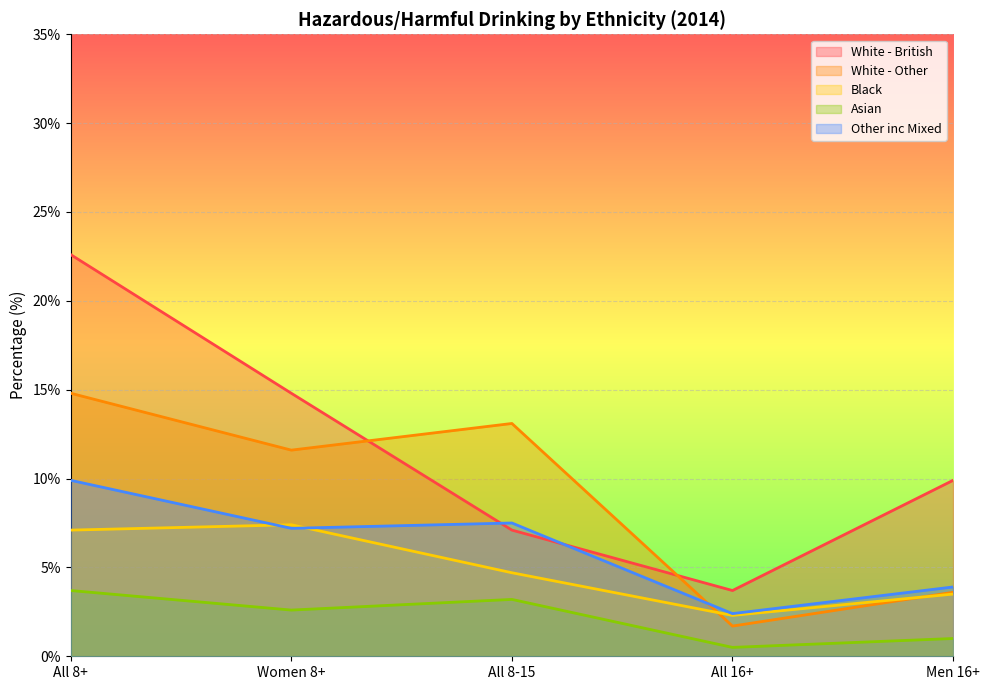

At which category does Asian reach its first local peak?

All 8-15